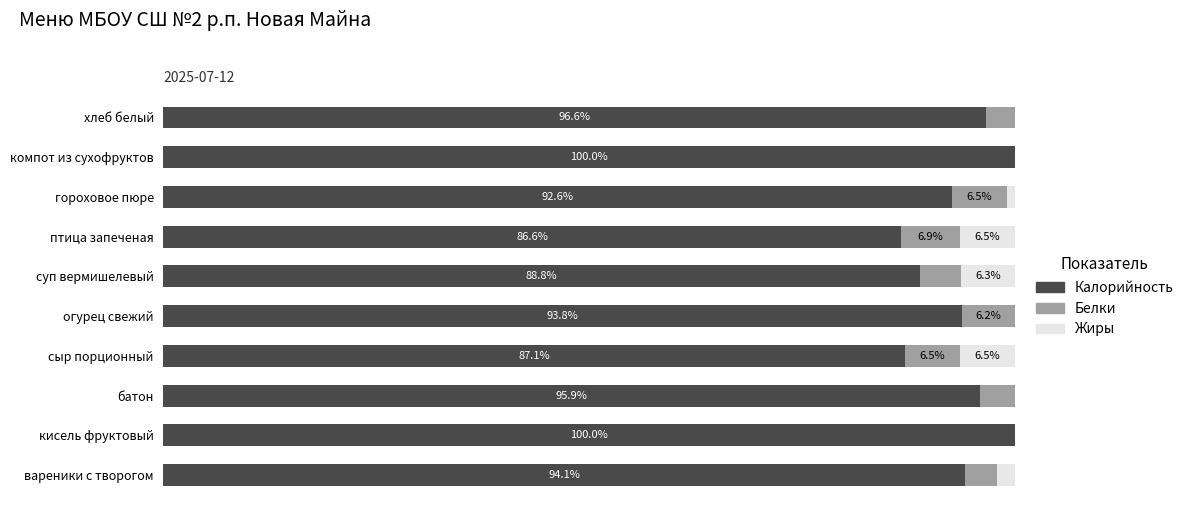

Where is Калорийность nearest to the value 93?

гороховое пюре